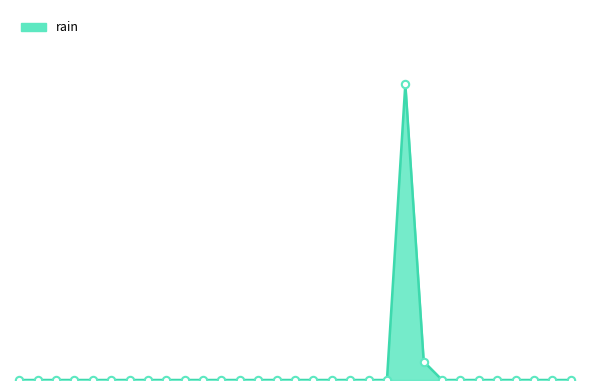

Is this an area chart (filled region under the line)?

Yes